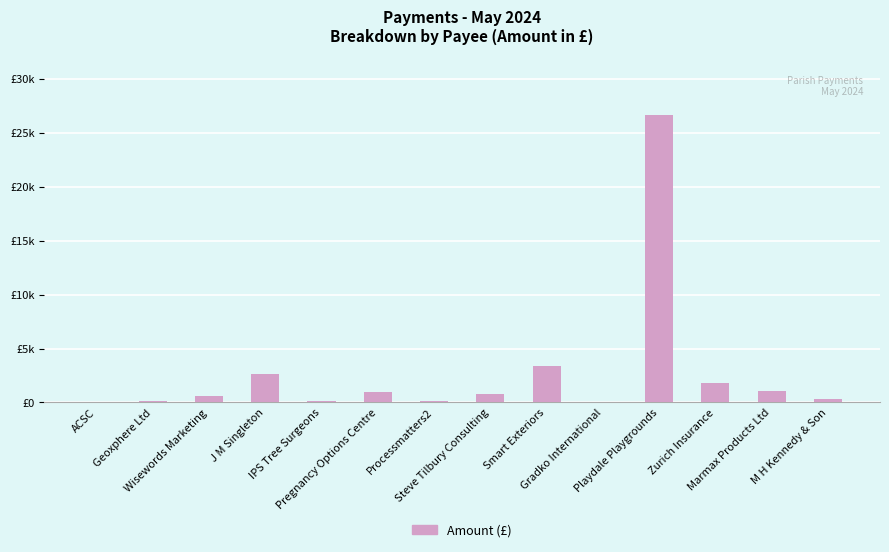

What is the label of the 7th bar from the left?

Processmatters2